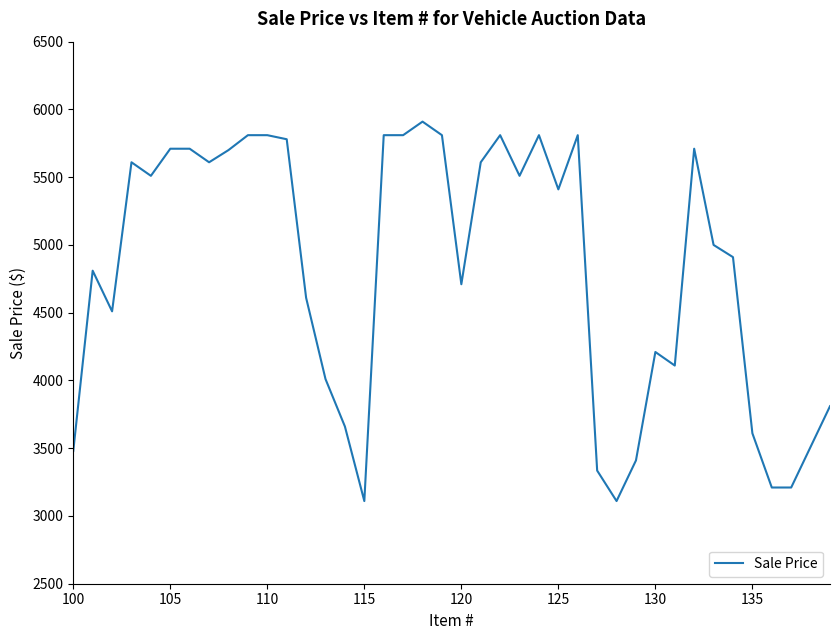

What is the greatest value displayed?

5910